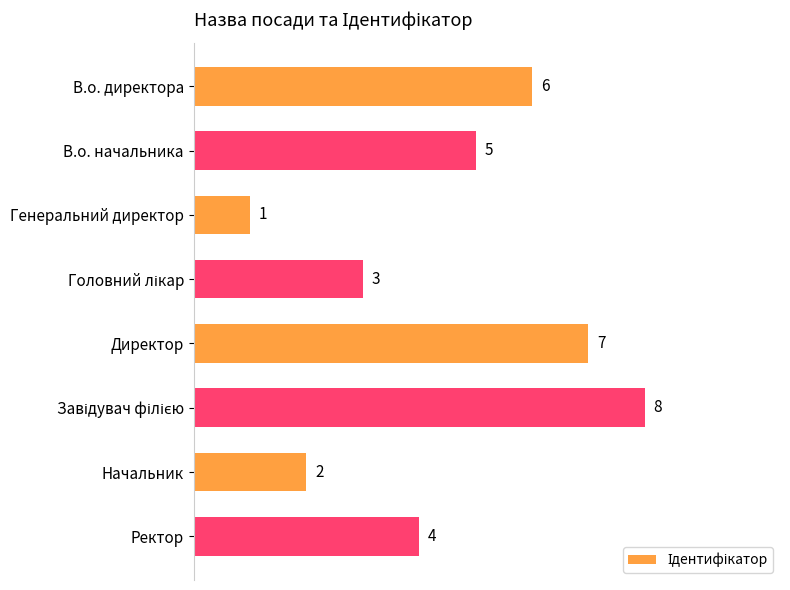

How many values are between 3 and 7?

5